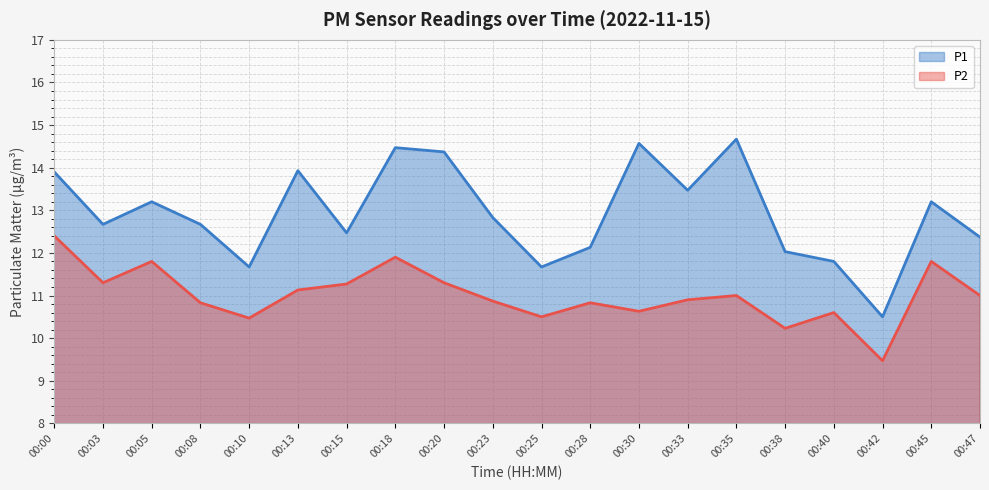

Which has a higher value, 00:15 or 00:05?

00:05